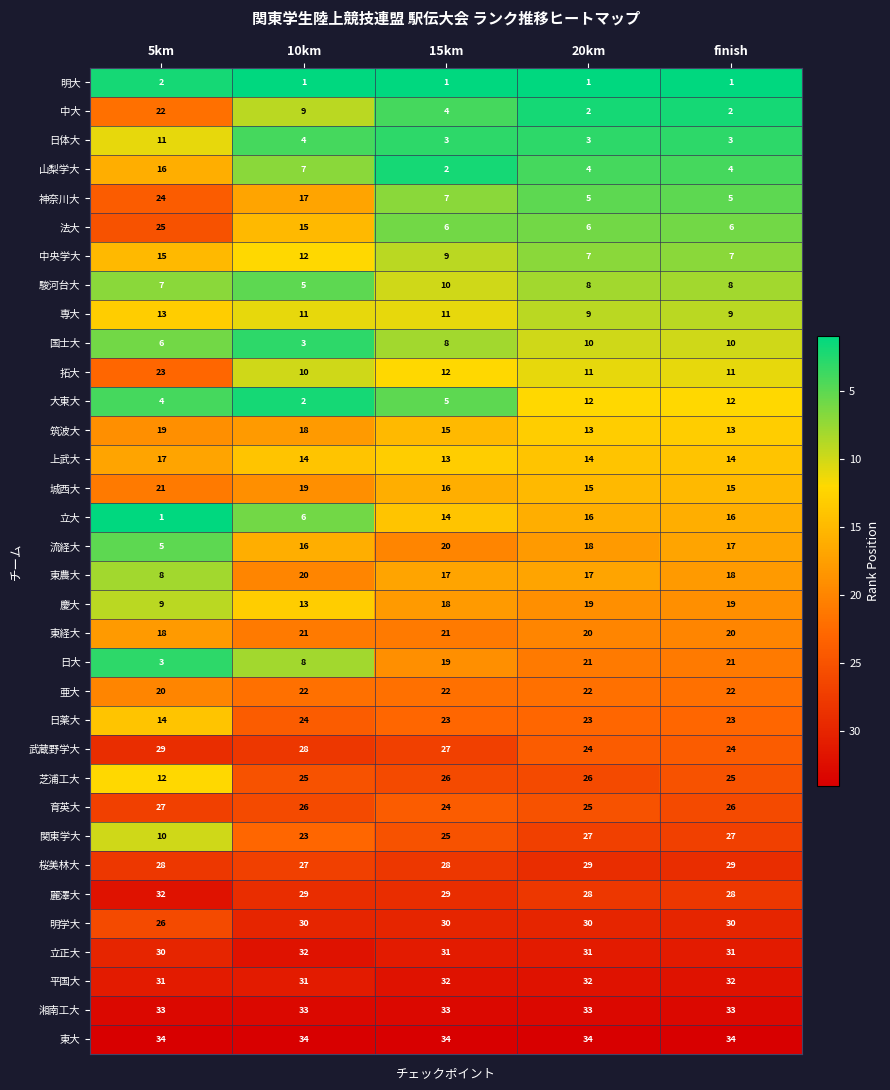

Where is 日大 nearest to the value 12?

10km